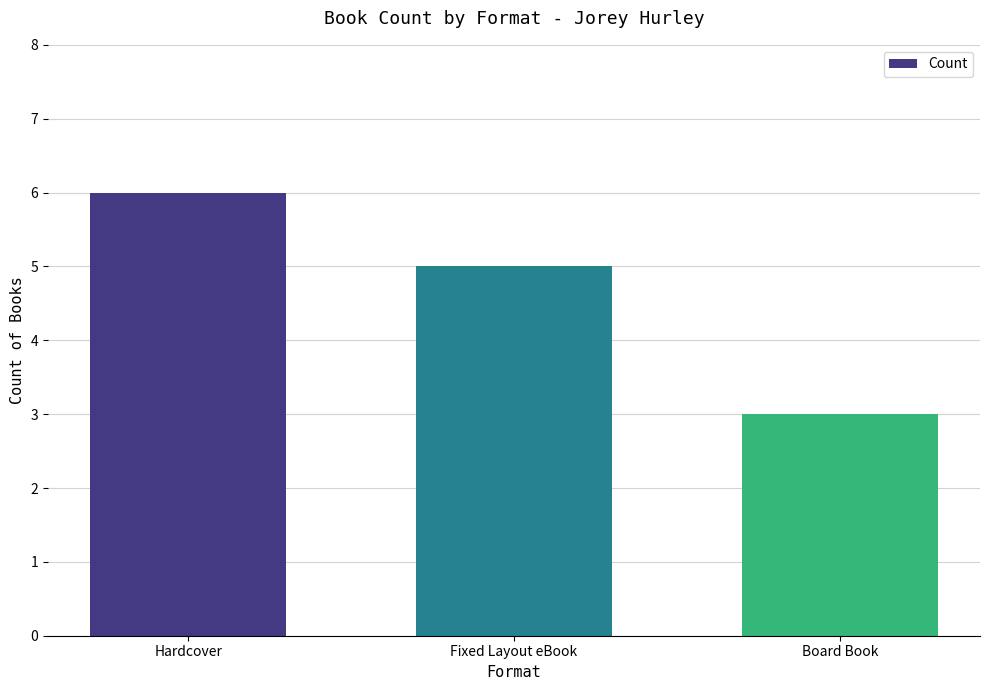

Which label corresponds to the largest value in the chart?

Hardcover